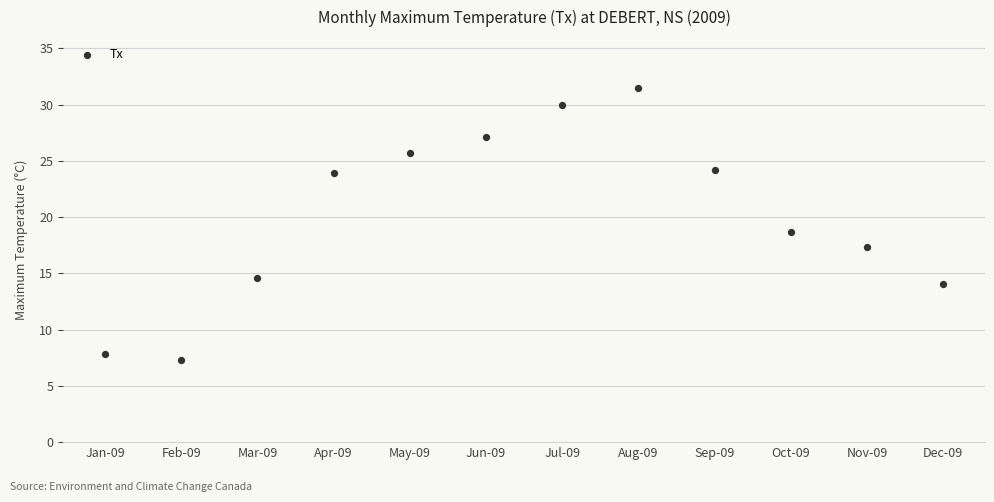

What is the range of X values (max minus min)?

11.0